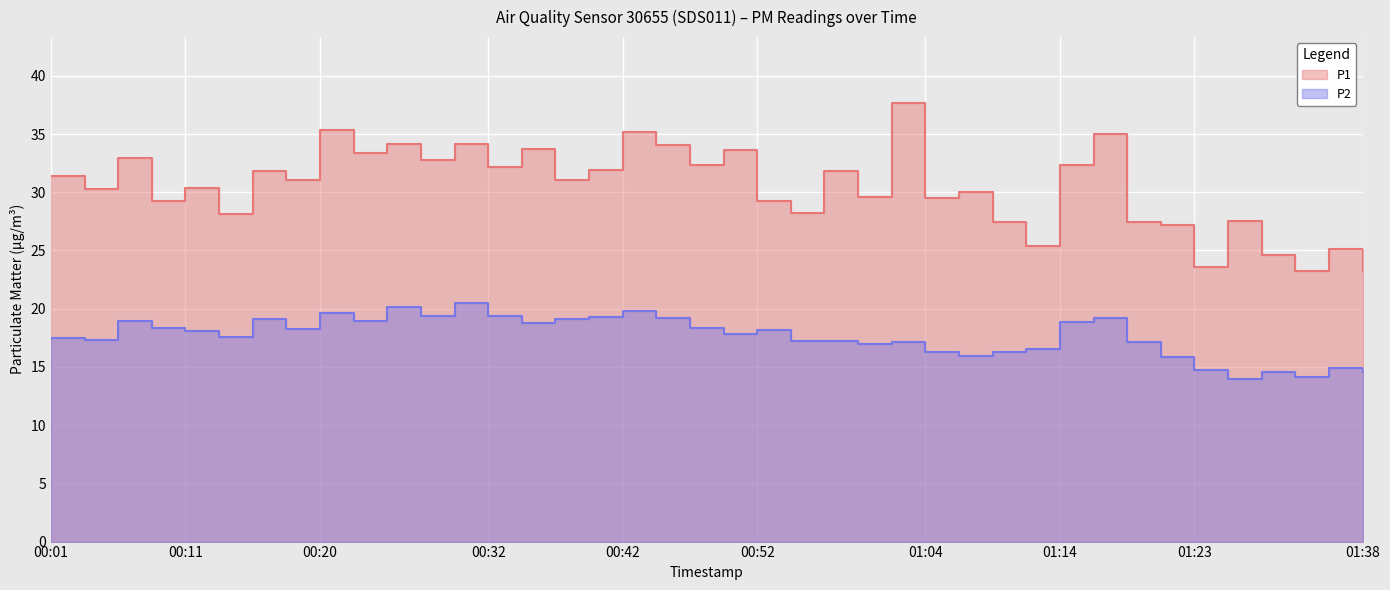

What is the approximate value of P2 at 00:42?

19.8